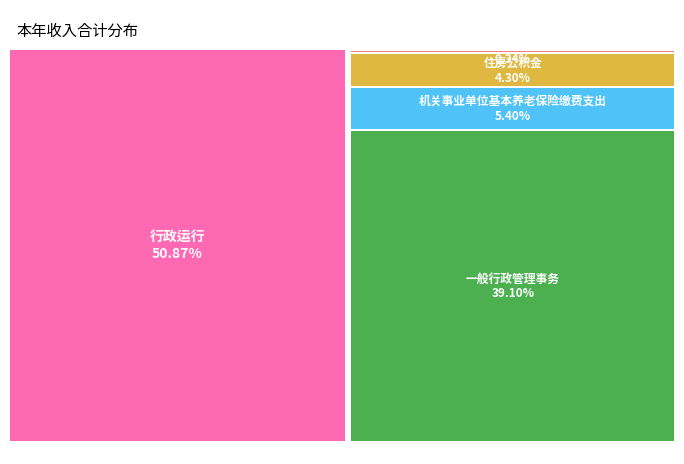

Is 行政运行 the majority of the pie?

Yes